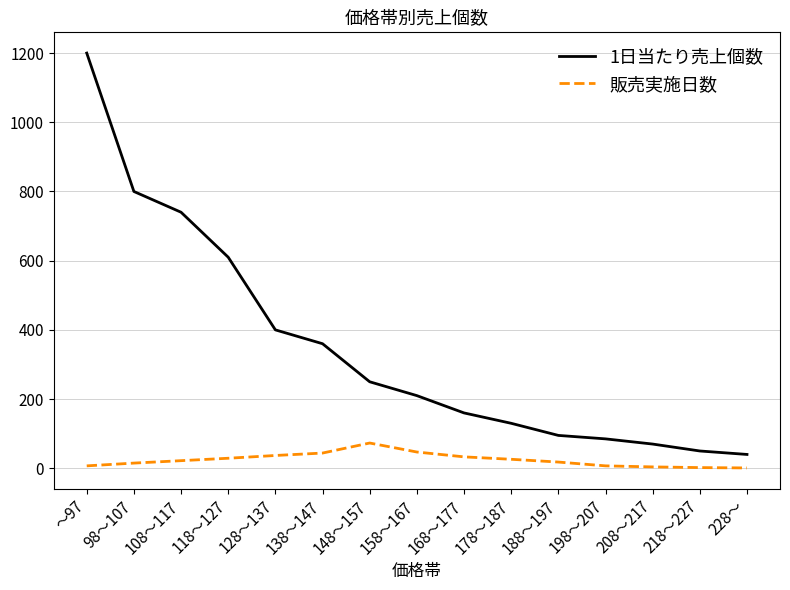

The value of 1日当たり売上個数 at 108～117 is 423. True or false?

False